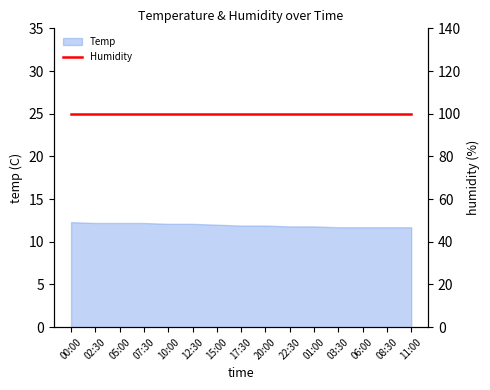

Does the chart display data point markers on the line(s)?

No